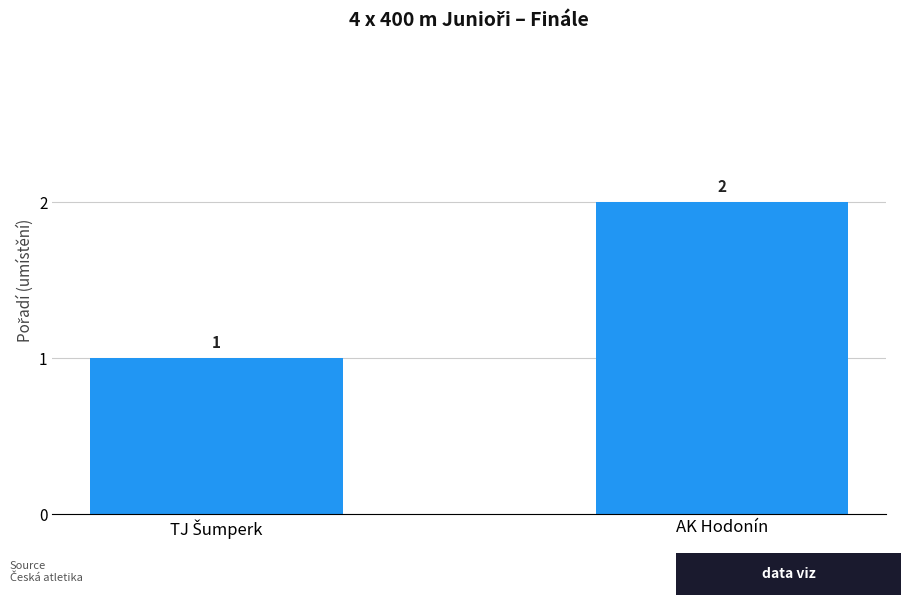

What is the sum of all values?

3